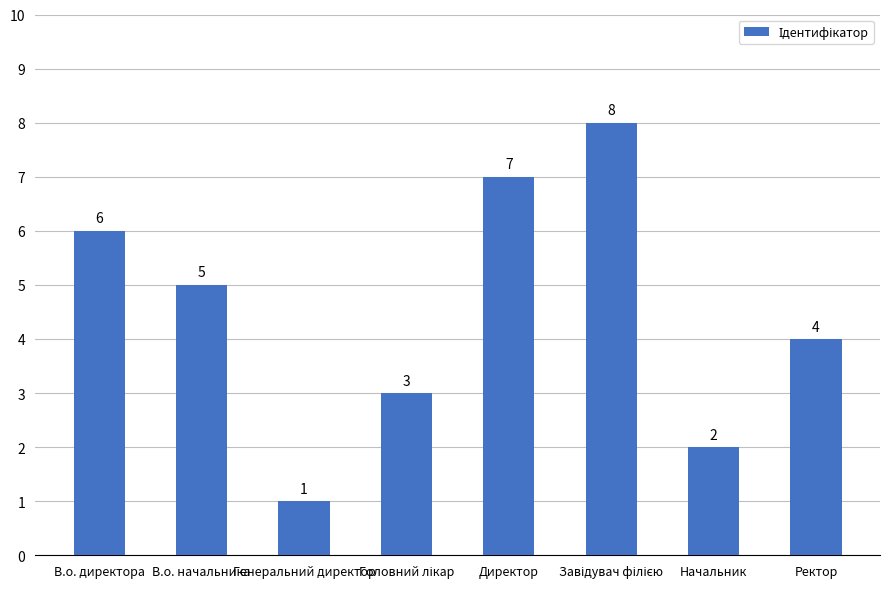

At which category does the chart reach its minimum across all series?

Генеральний директор